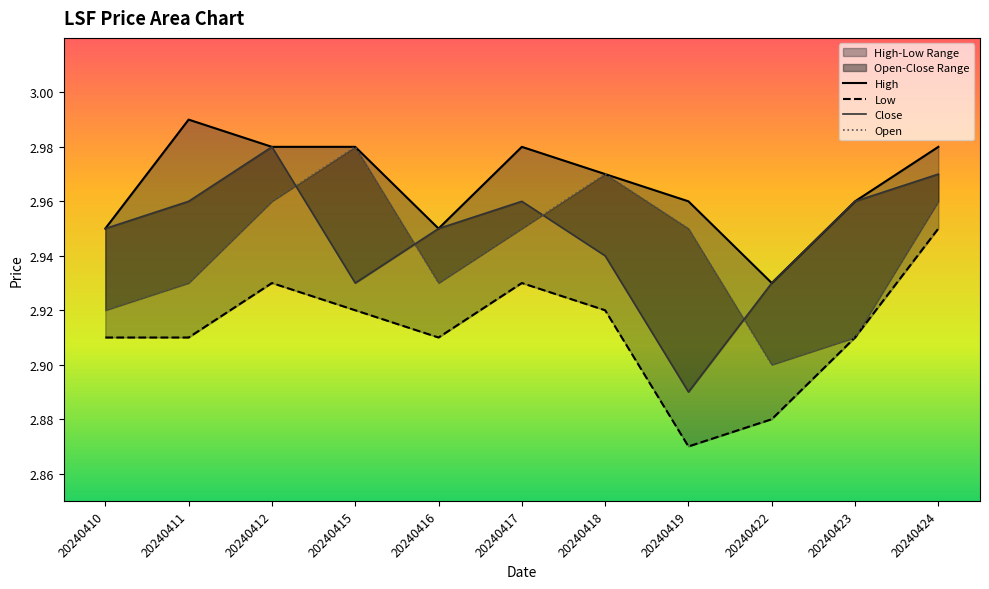

What is the spread (max minus min) of values at 20240419?

0.1